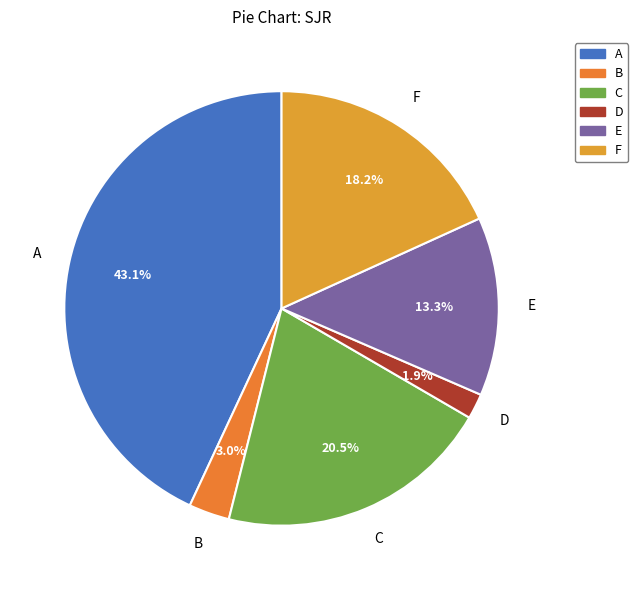

Is the sum of F and A greater than half?

Yes